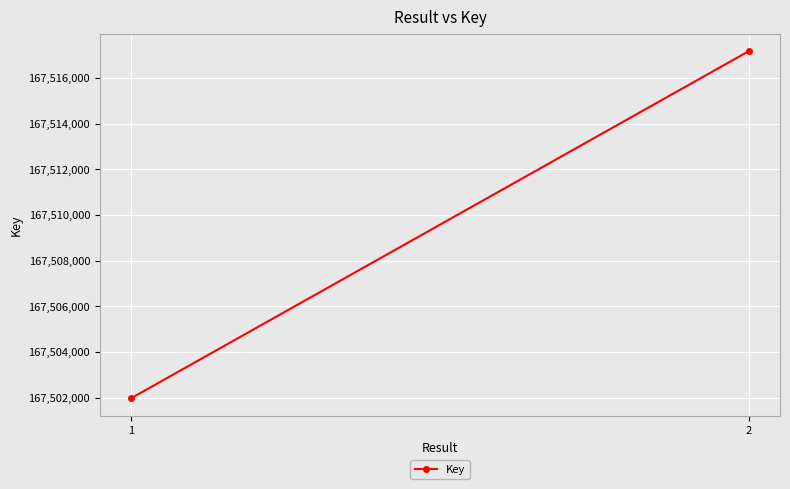

List the labels in order of value, smallest first.

1, 2